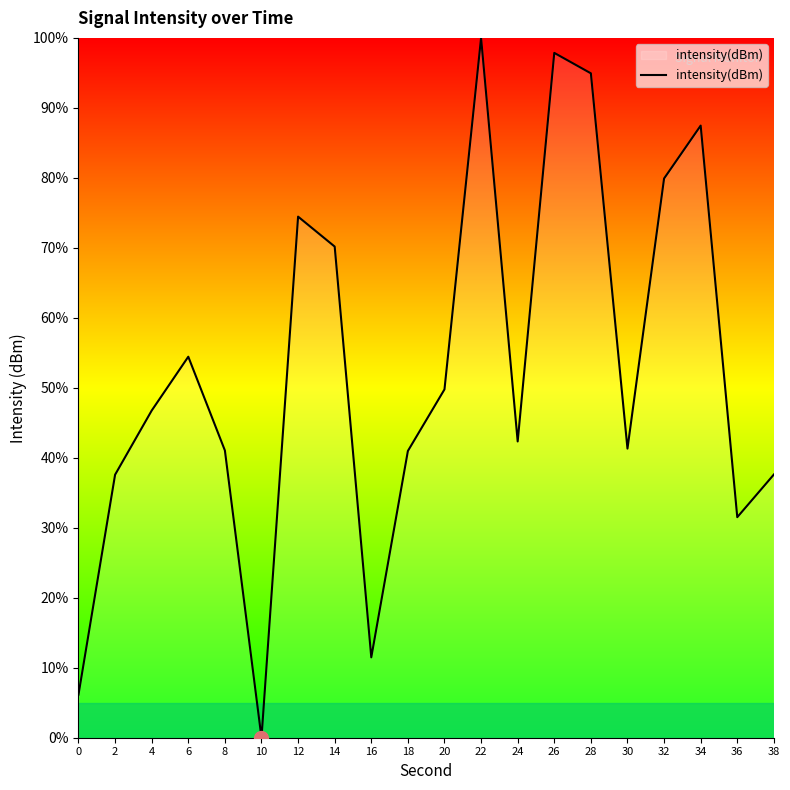

Is it true that the value at 4 is 46.7?

True